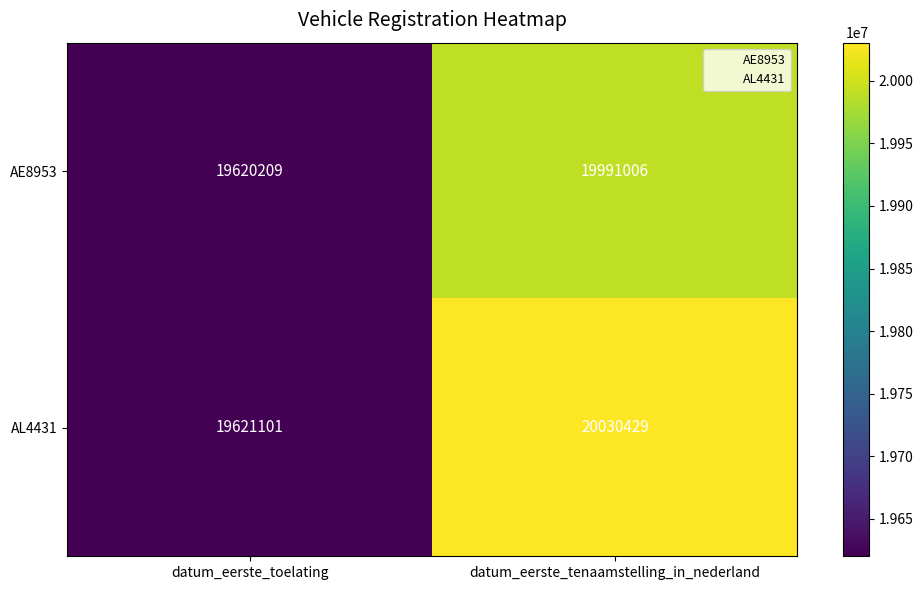

Is it true that AL4431 equals 20030429 at datum_eerste_tenaamstelling_in_nederland?

True